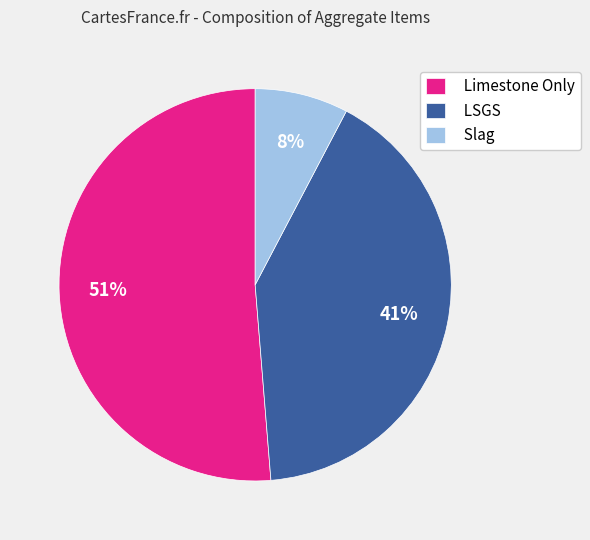

What is the ratio of the value at LSGS to the value at Limestone Only?

0.8